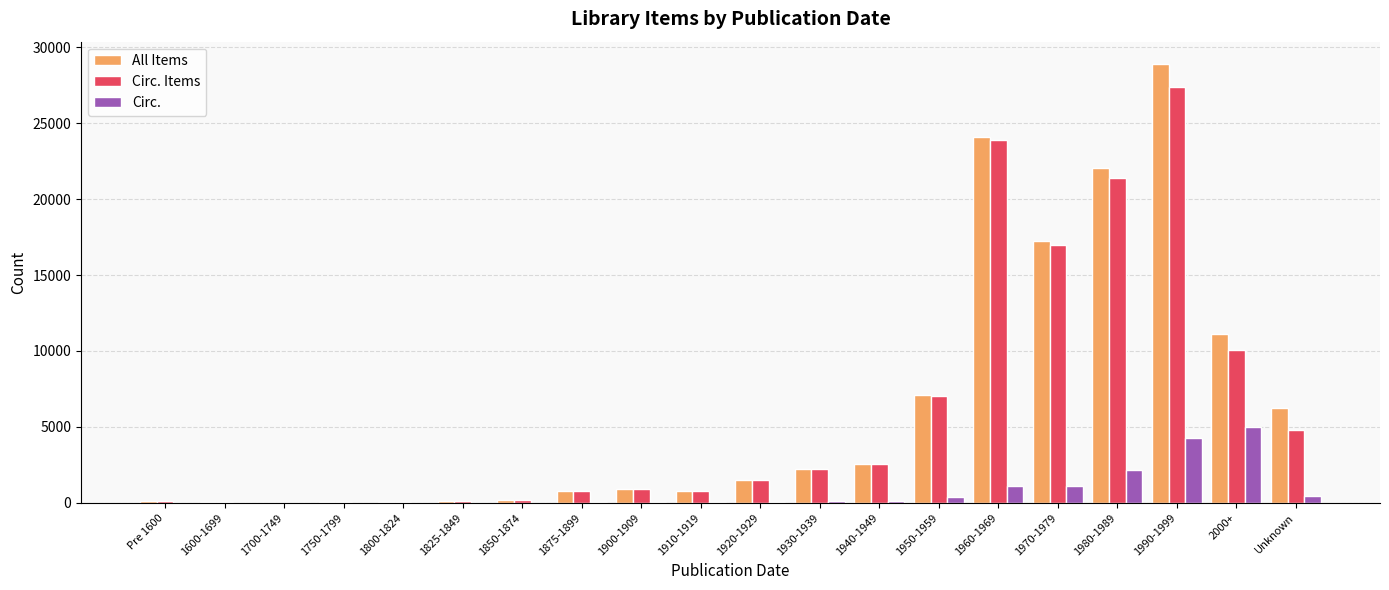

Which category has the highest value across all series?

1990-1999